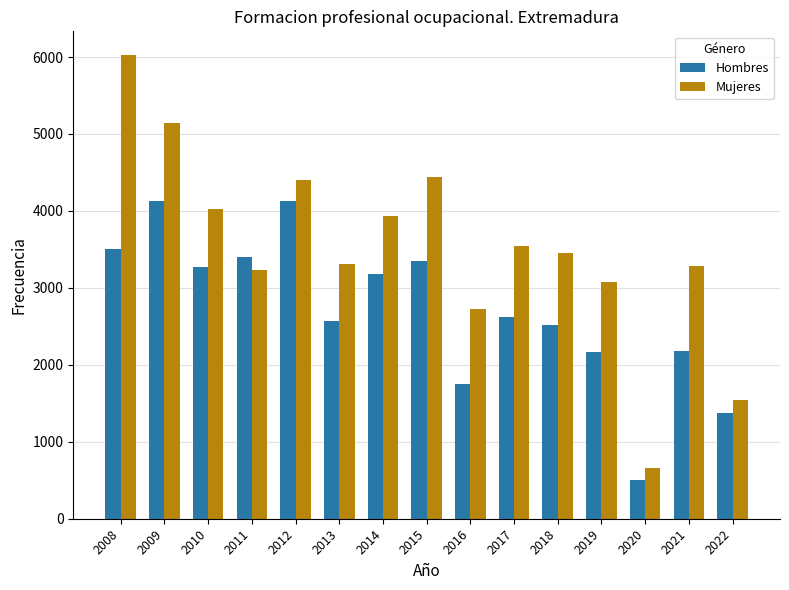

At 2009, list the series in order from largest to smallest.

Mujeres, Hombres